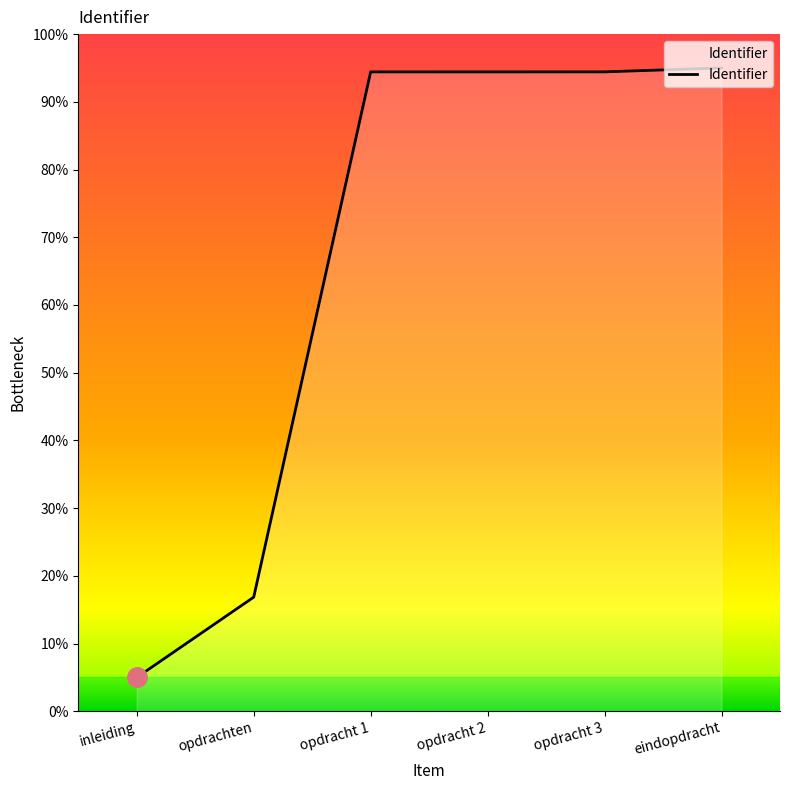

What is the minimum value shown in the chart?

5.0